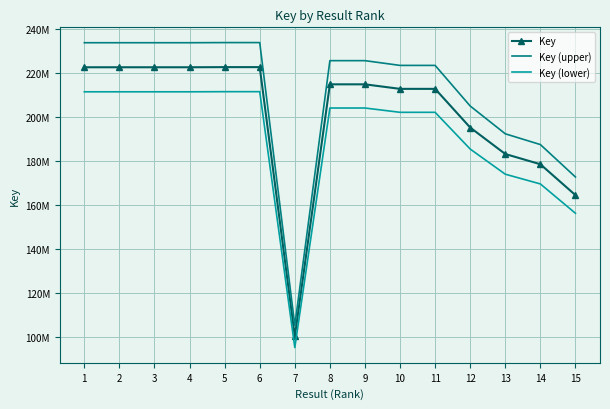

What are all the series names shown in the legend?

Key, Key (upper), Key (lower)